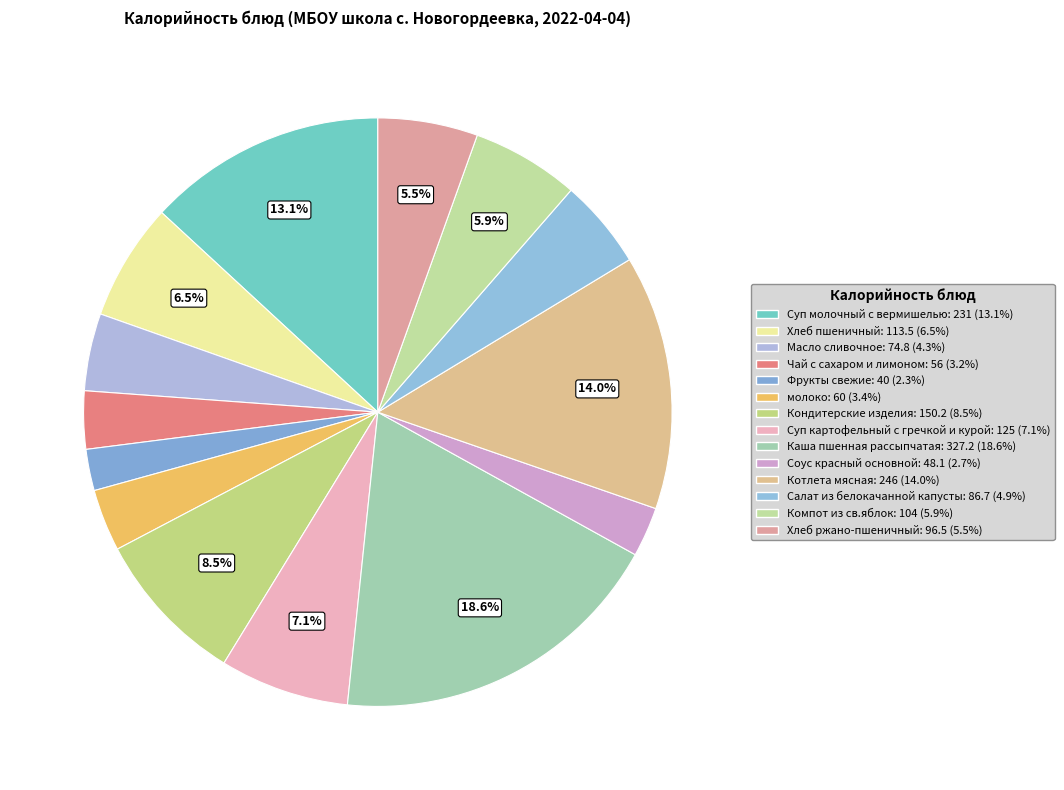

How many segments does this pie chart have?

14